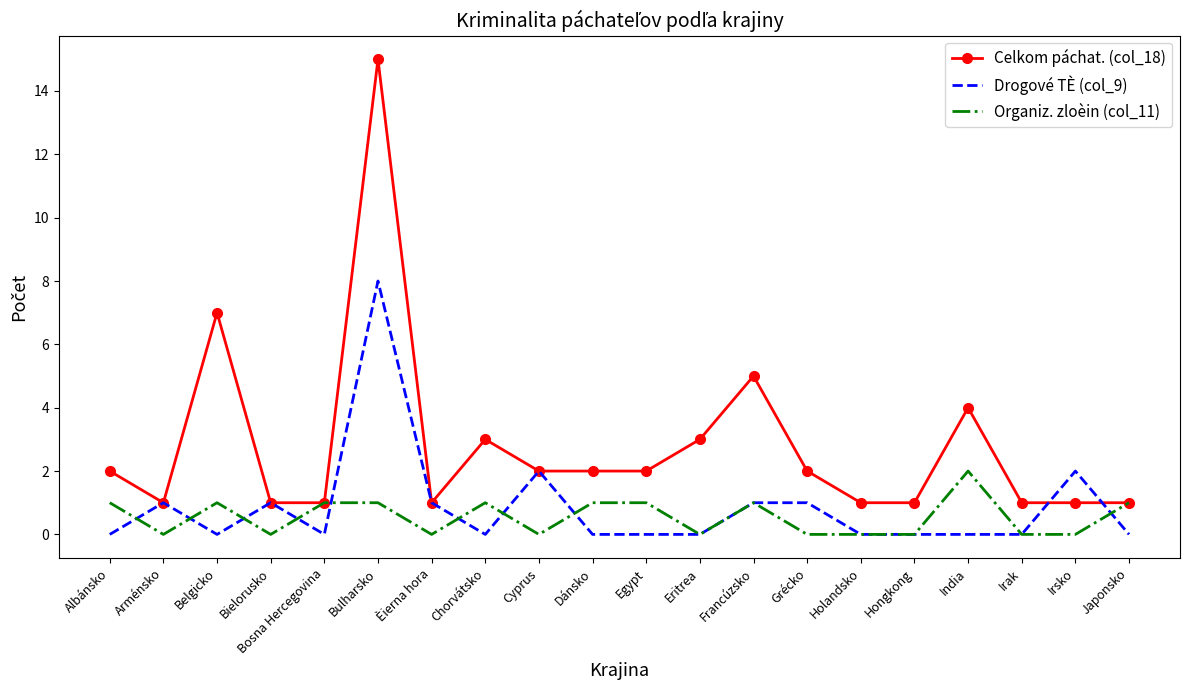

What is the difference between the second highest and minimum values in the Drogové TÈ (col_9) series?

2